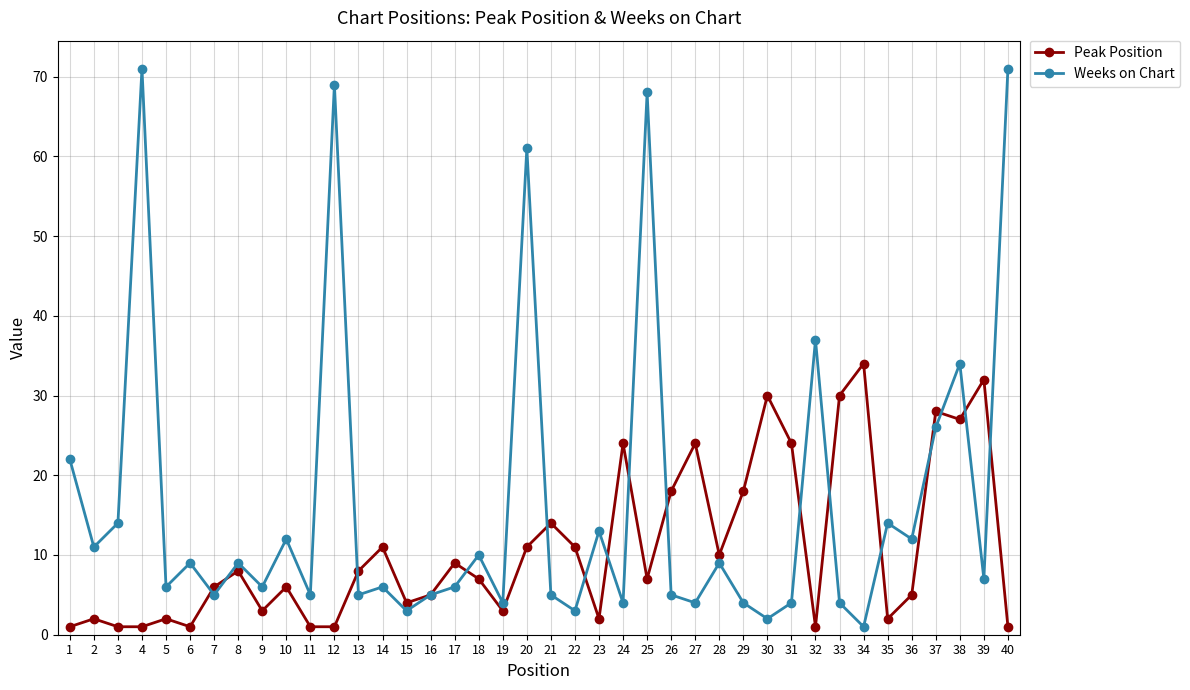

How many lines are shown in the chart?

2